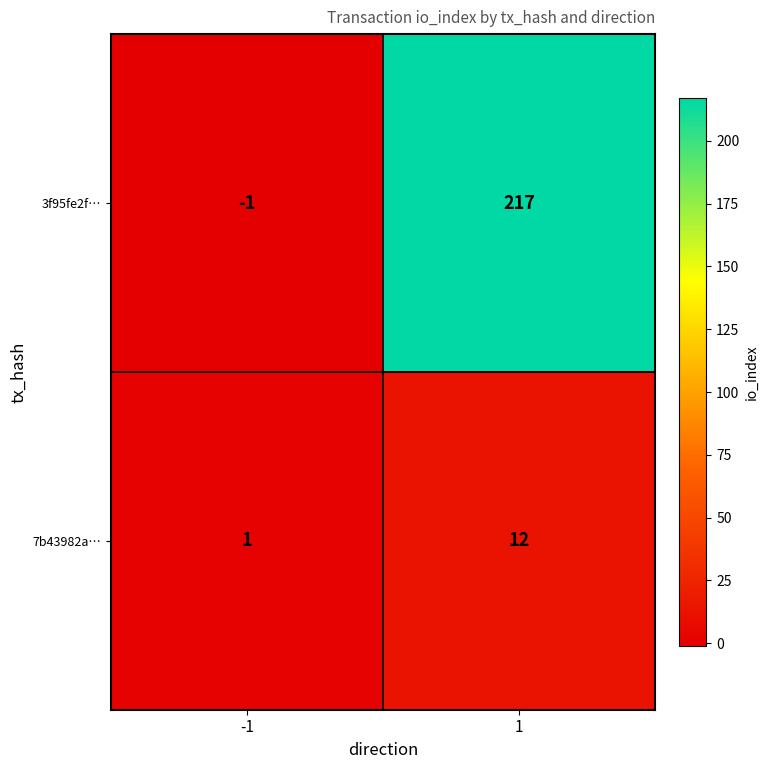

Rank the series by their average value, from highest to lowest.

3f95fe2f…, 7b43982a…